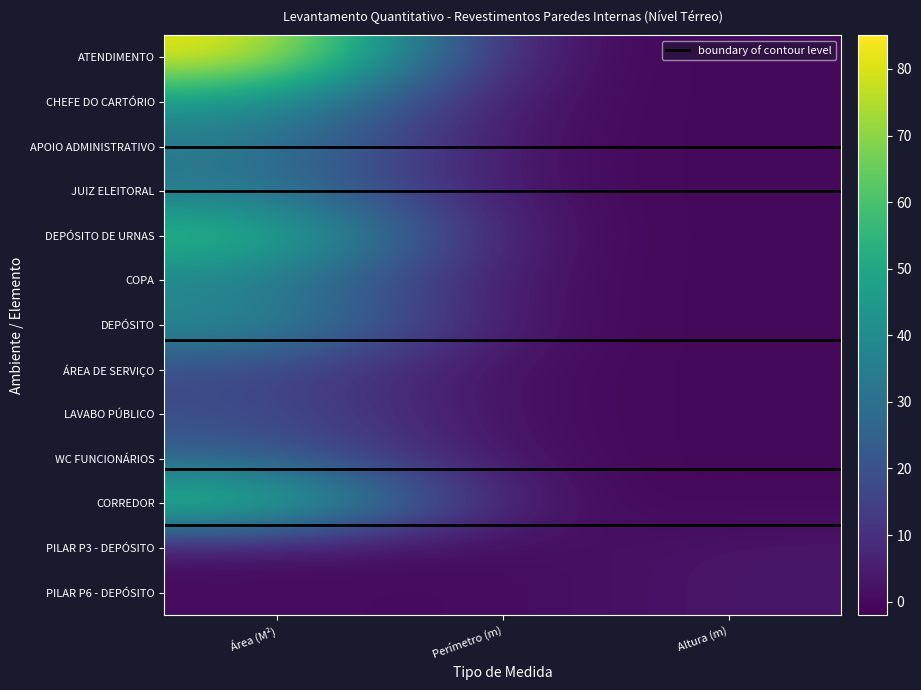

What is the difference between the maximum and minimum values in the ÁREA DE SERVIÇO series?

17.6